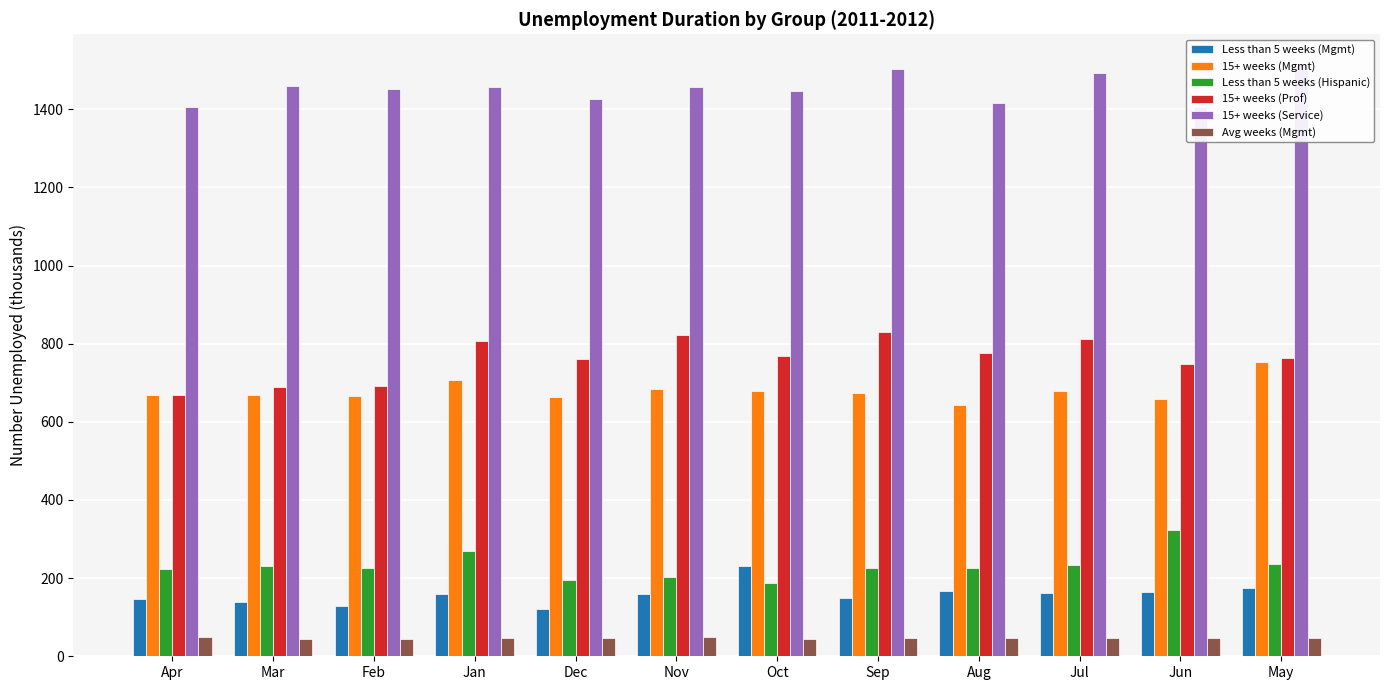

Is it true that Less than 5 weeks (Hispanic) equals 340 at Sep?

False